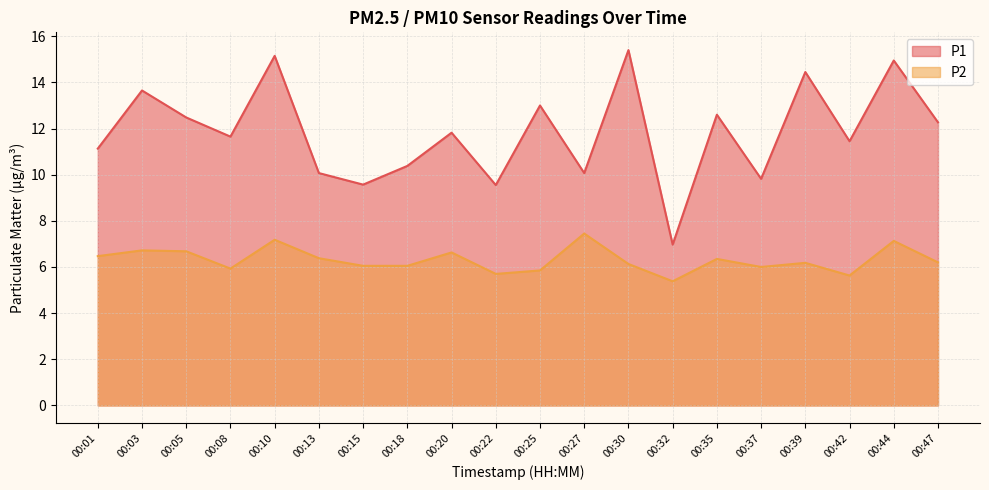

What is the smallest value displayed?

5.4